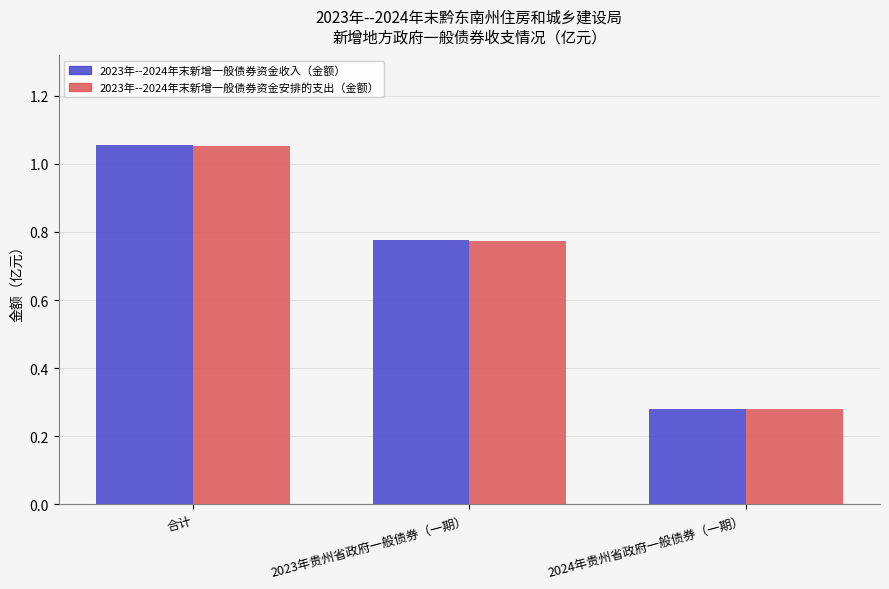

Rank the categories by 2023年--2024年末新增一般债券资金收入（金额） value from highest to lowest.

合计, 2023年贵州省政府一般债券（一期）, 2024年贵州省政府一般债券（一期）